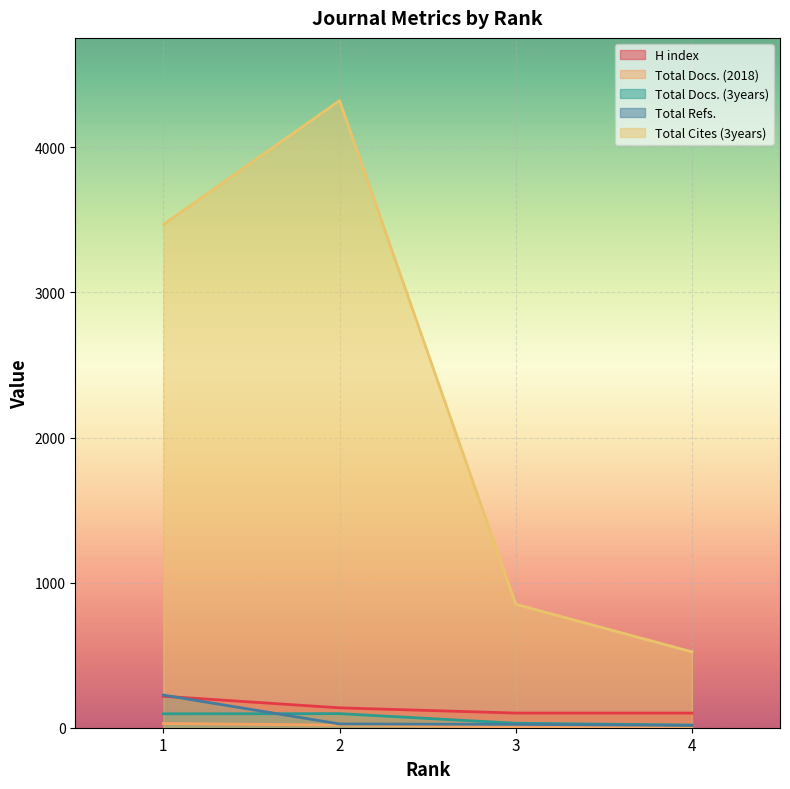

At which category does the chart reach its minimum across all series?

3